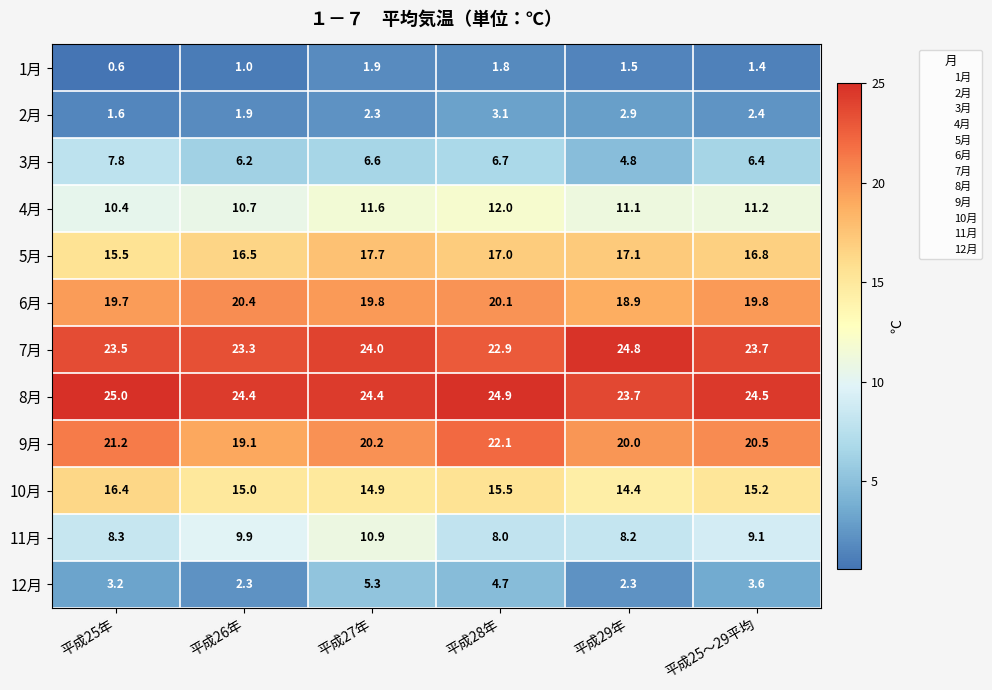

What is the total value across all series at 平成25〜29平均?

154.6